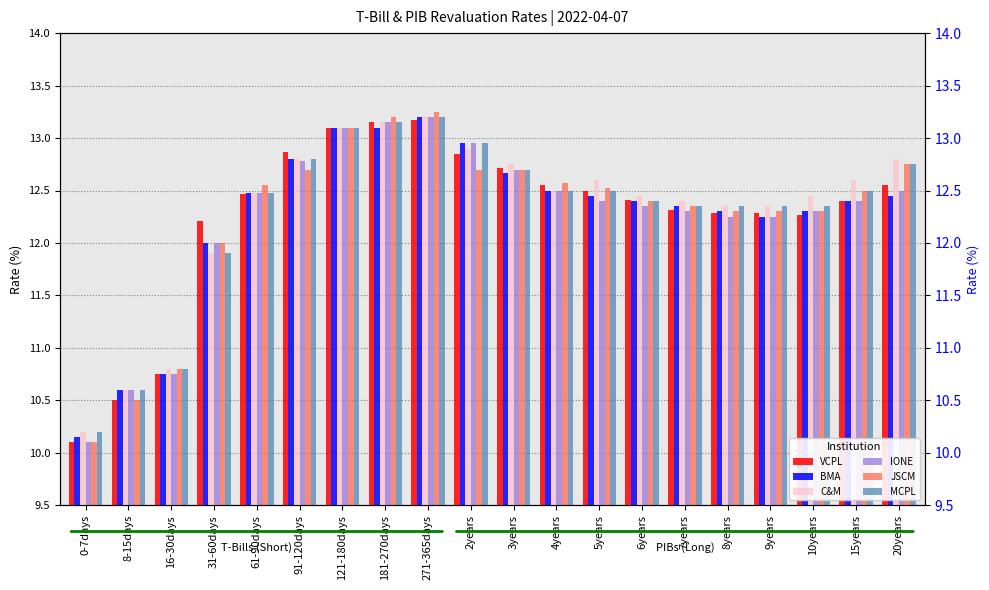

What is the maximum value shown in the chart?

13.2